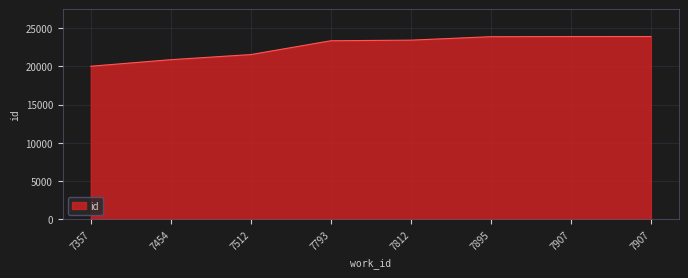

What is the minimum value shown in the chart?

20012